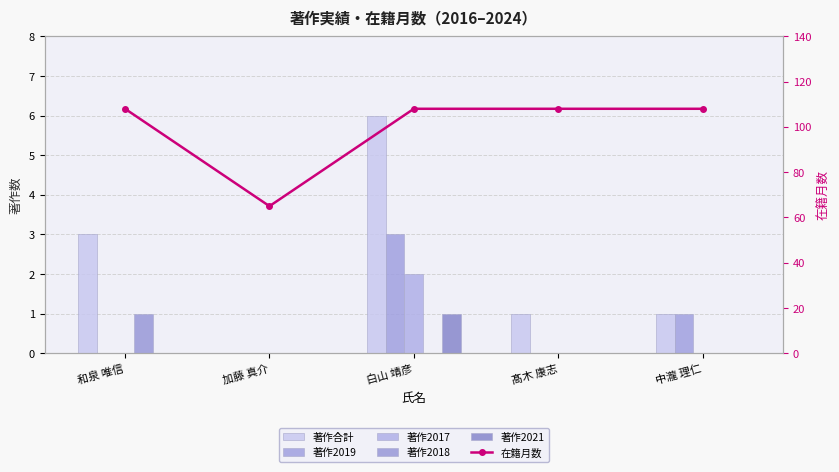

Between 中瀧 理仁 and 髙木 康志, which is larger?

中瀧 理仁